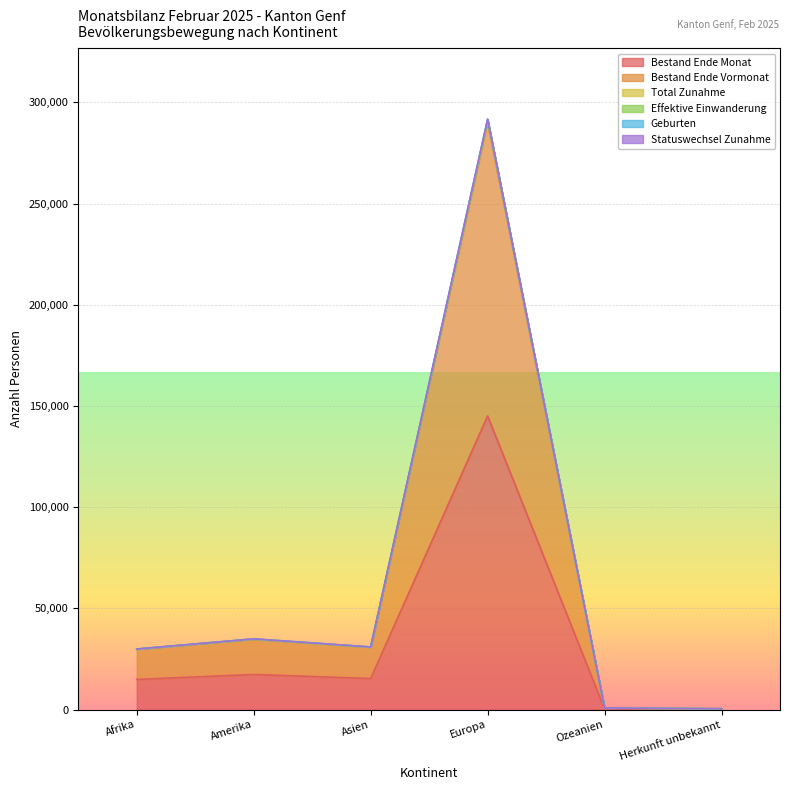

Between Amerika and Ozeanien, which is larger?

Amerika